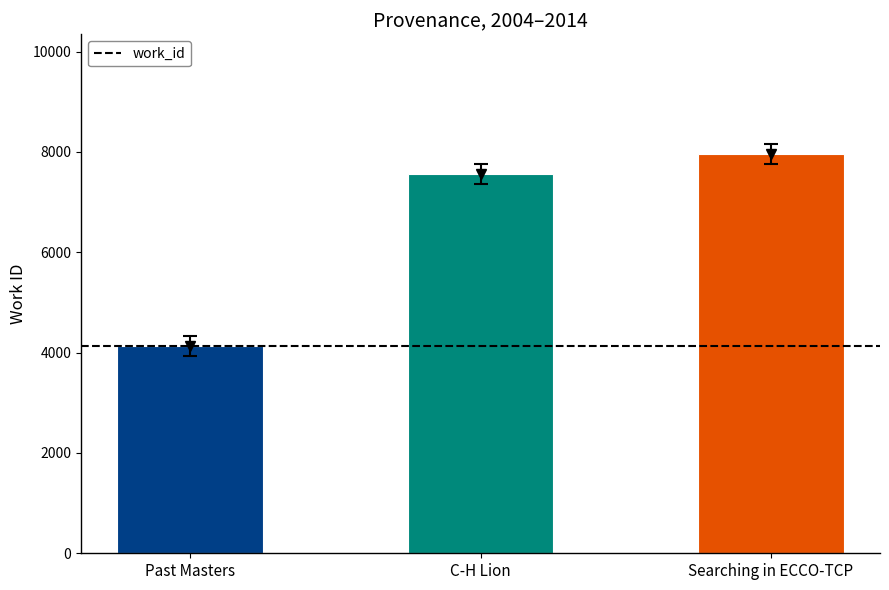

What is the sum of all values?

19648